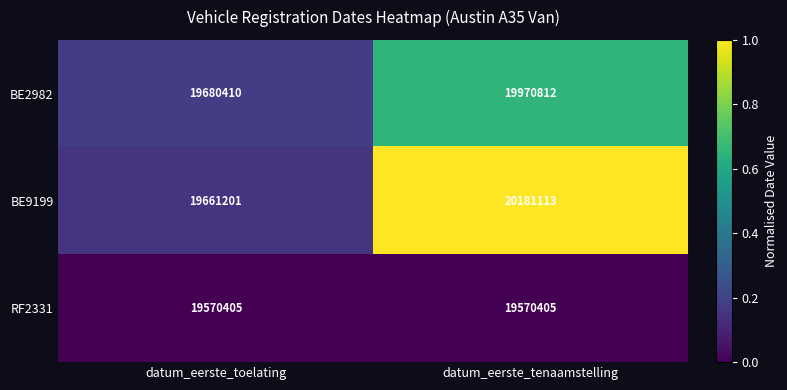

At which label does BE2982 reach its minimum?

datum_eerste_toelating